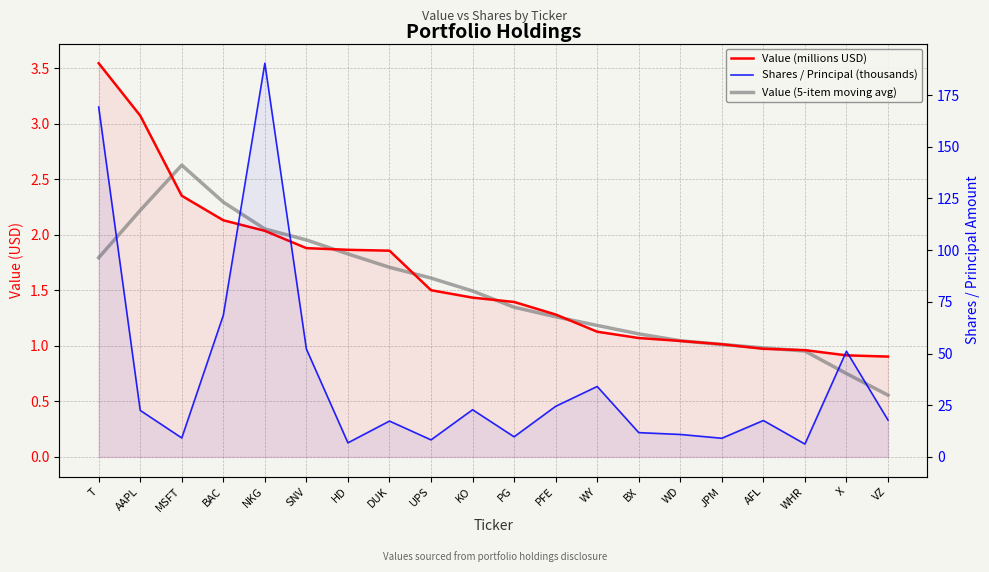

Which label corresponds to the smallest value in the chart?

VZ